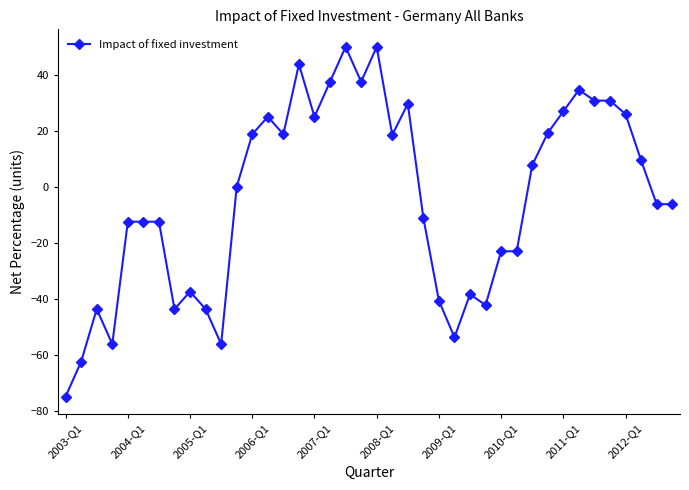

What is the greatest value displayed?

50.0